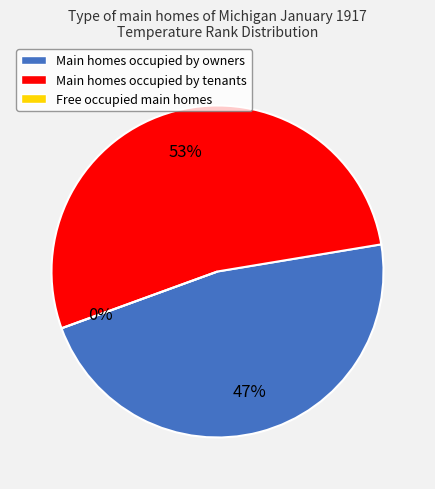

How many segments does this pie chart have?

3